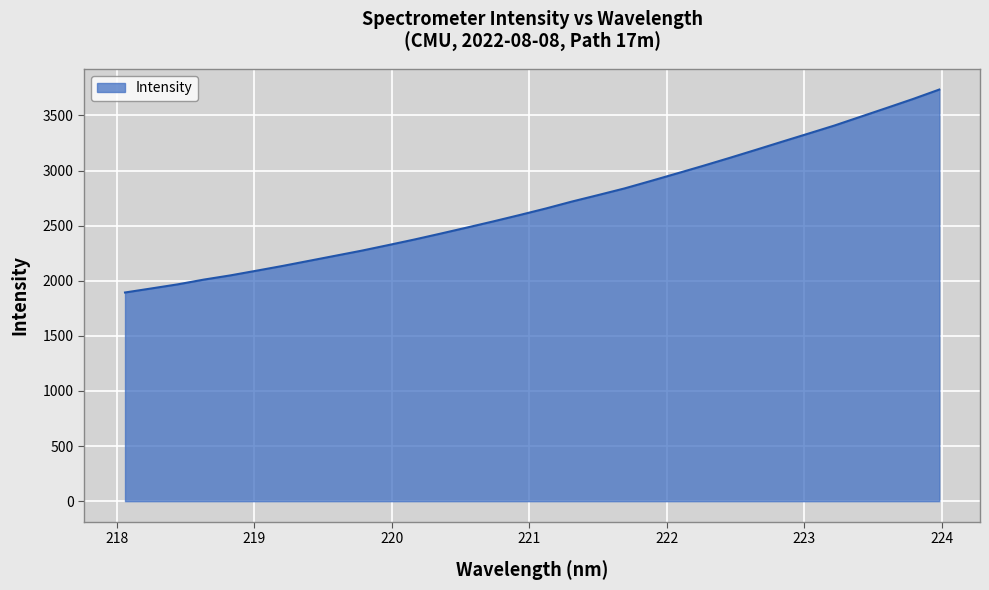

How many lines are shown in the chart?

1